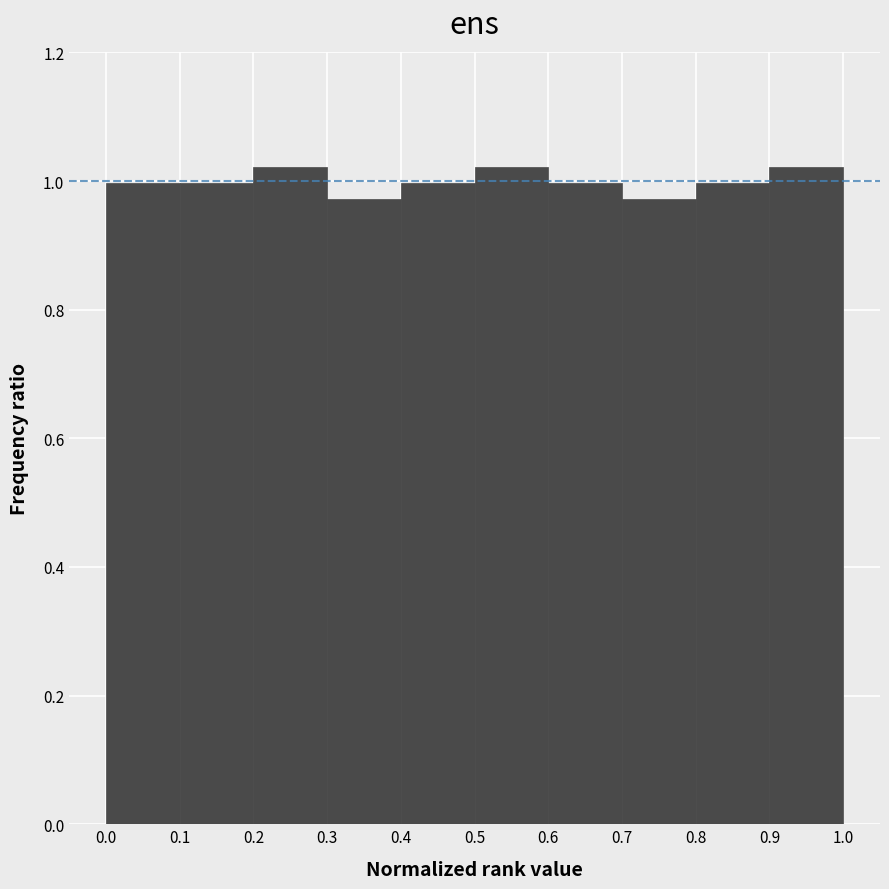

Reading left to right, transcribe this chart: for each bar, give the range it covers on the x-axis and its height. The values are not printed on the chart, so give them approximately, as read against the axis.

0.0 to 0.1: 1.00
0.1 to 0.2: 1.00
0.2 to 0.3: 1.02
0.3 to 0.4: 0.98
0.4 to 0.5: 1.00
0.5 to 0.6: 1.02
0.6 to 0.7: 1.00
0.7 to 0.8: 0.98
0.8 to 0.9: 1.00
0.9 to 1.0: 1.02